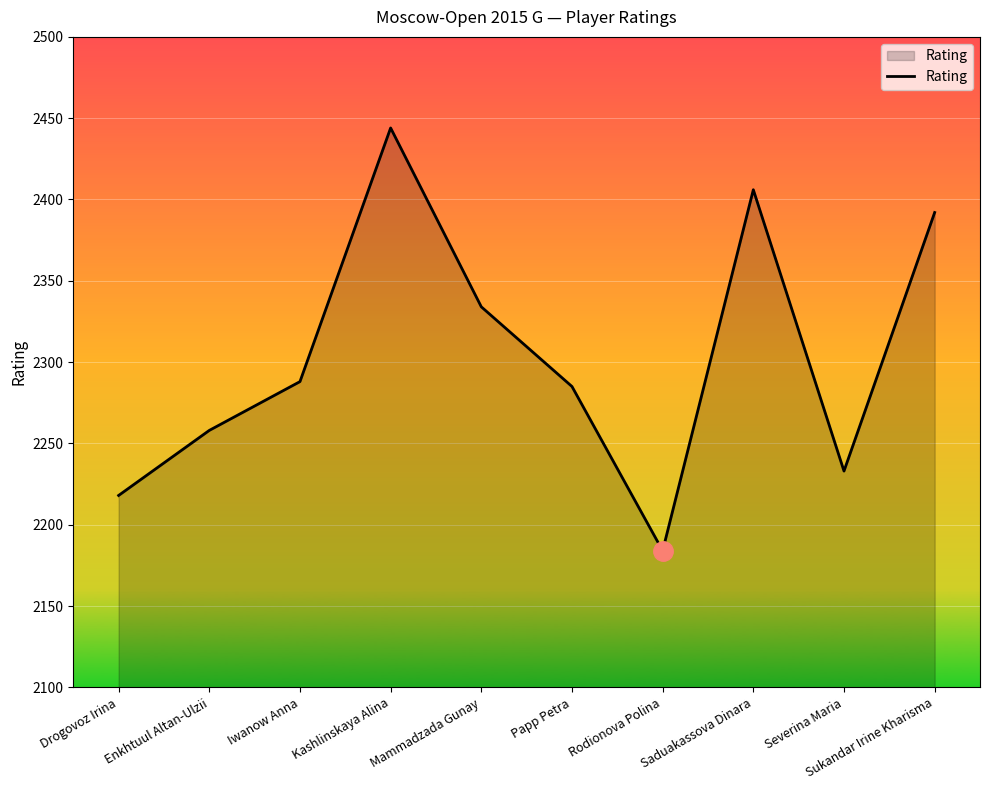

What position from the left is Drogovoz Irina?

1